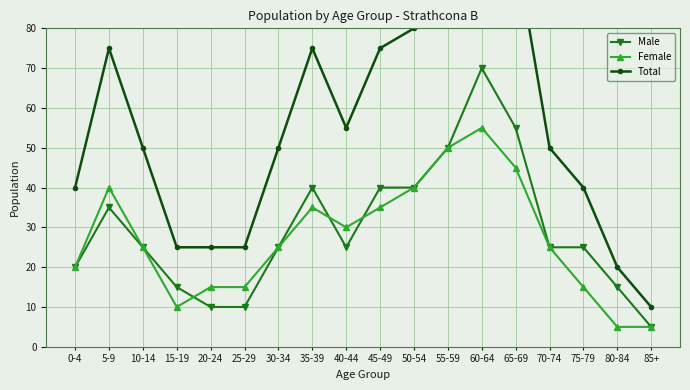

What are all the series names shown in the legend?

Male, Female, Total